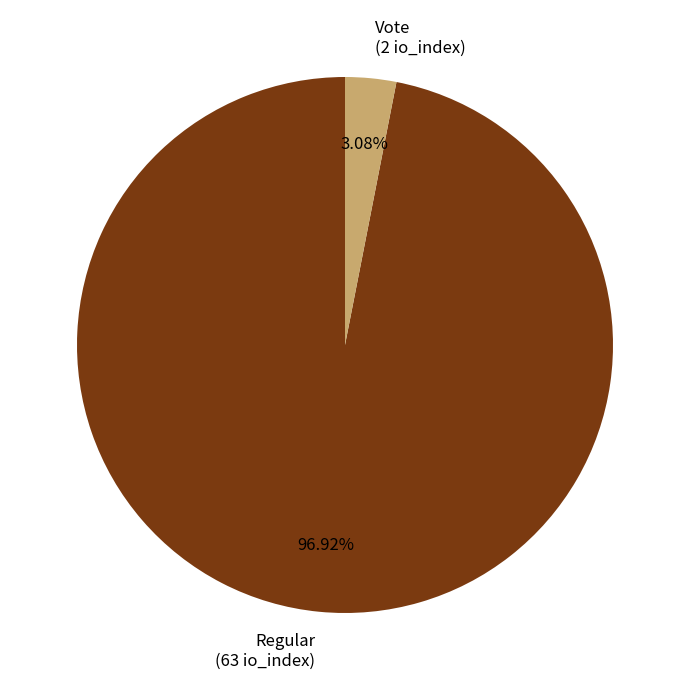

Do Vote (2 io_index) and Regular (63 io_index) together represent more than half of the pie?

Yes